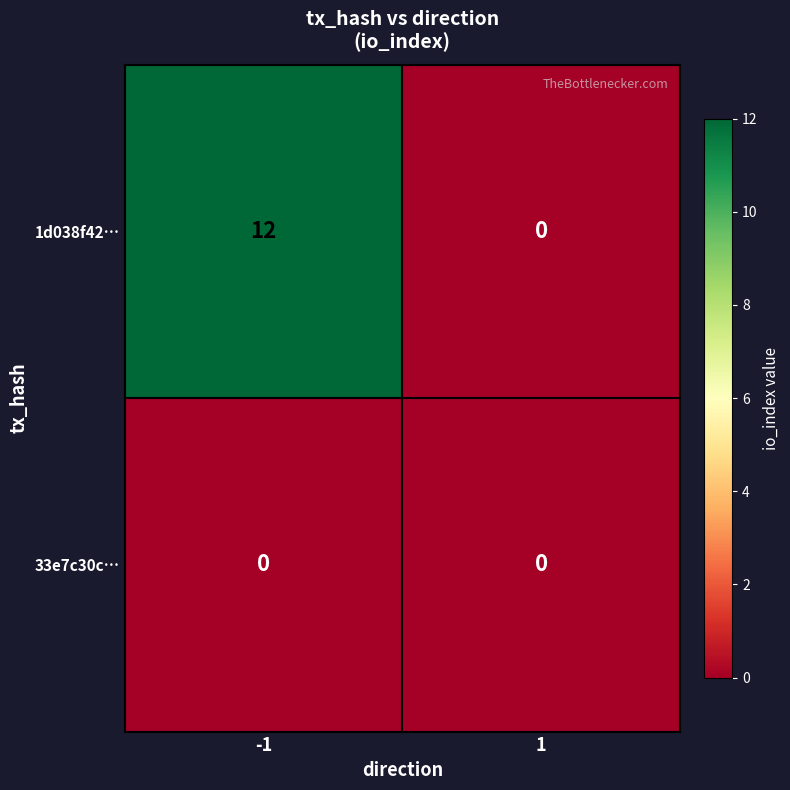

Reading left to right, what are all the values shown in this chart?

1d038f42…: -1=12	1=0
33e7c30c…: -1=0	1=0